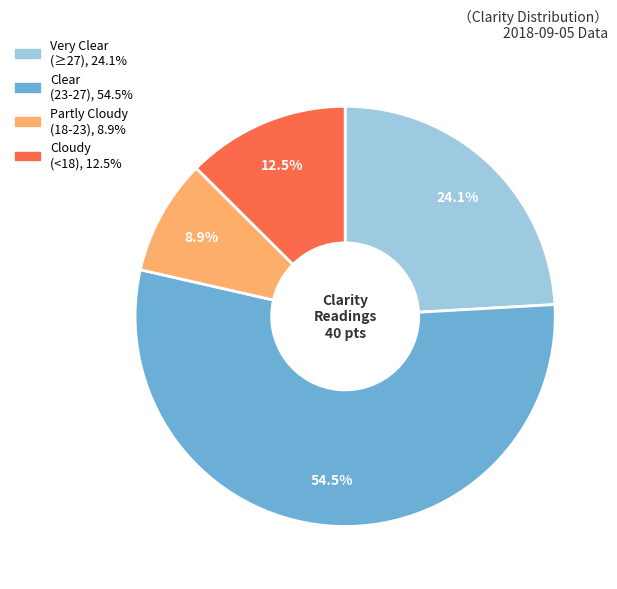

Is there a majority slice in this chart?

Yes